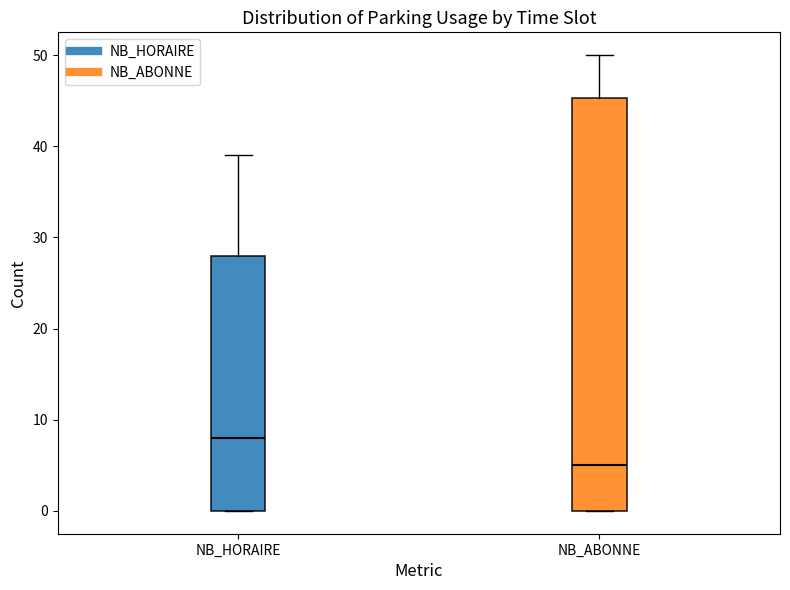

Reading left to right, transcribe this box plot: for each box, give where its median line is, the range the box spans, and where its two whiskers end, as read against the y-axis. The values are not printed on the chart, so give them approximately, as read against the axis.

NB_HORAIRE: median 8, box 0 to 28, whiskers 0 to 39
NB_ABONNE: median 5, box 0 to 45, whiskers 0 to 50